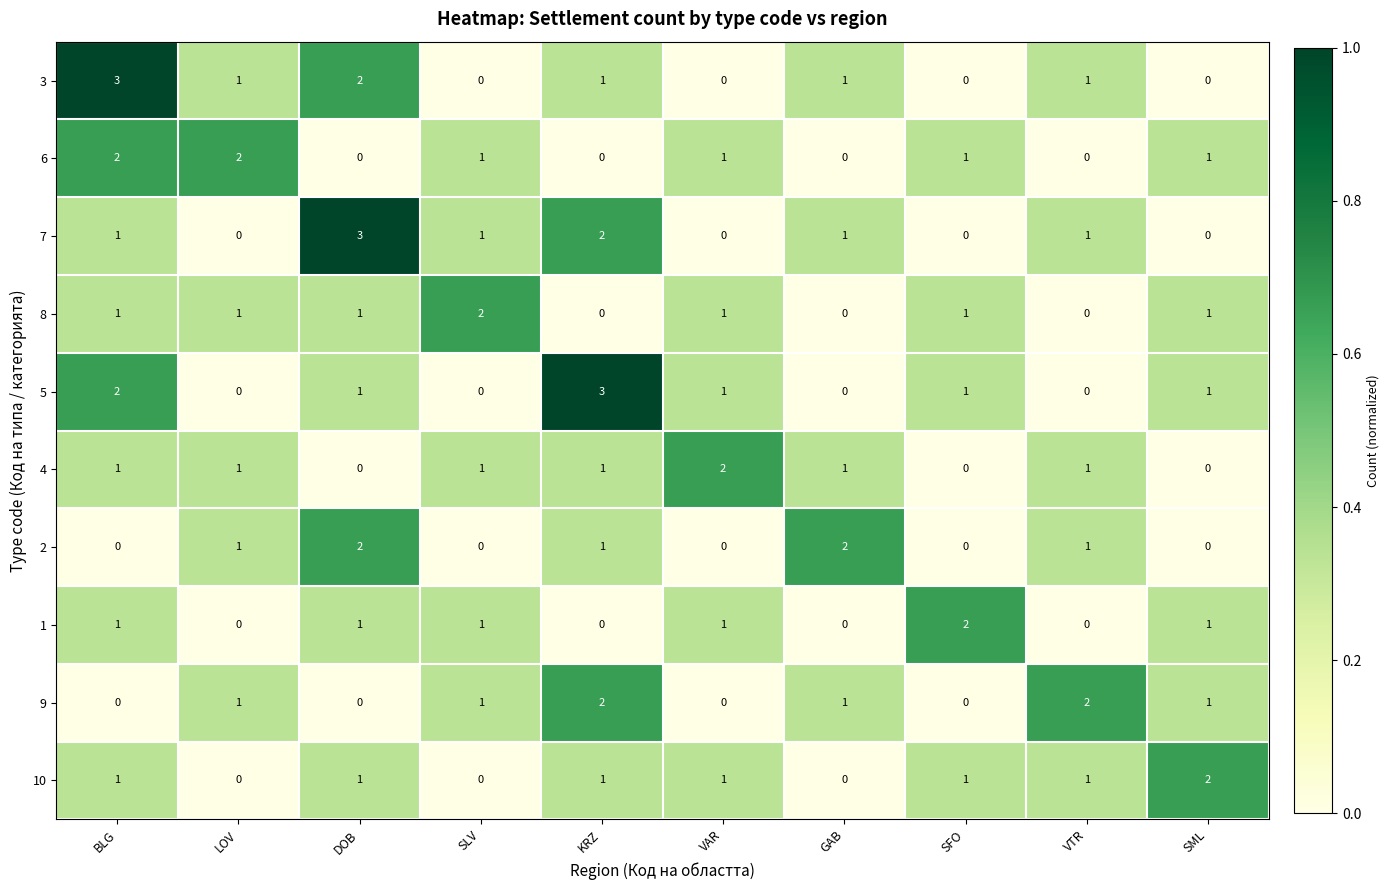

How many 3 values are between 0 and 1?

8